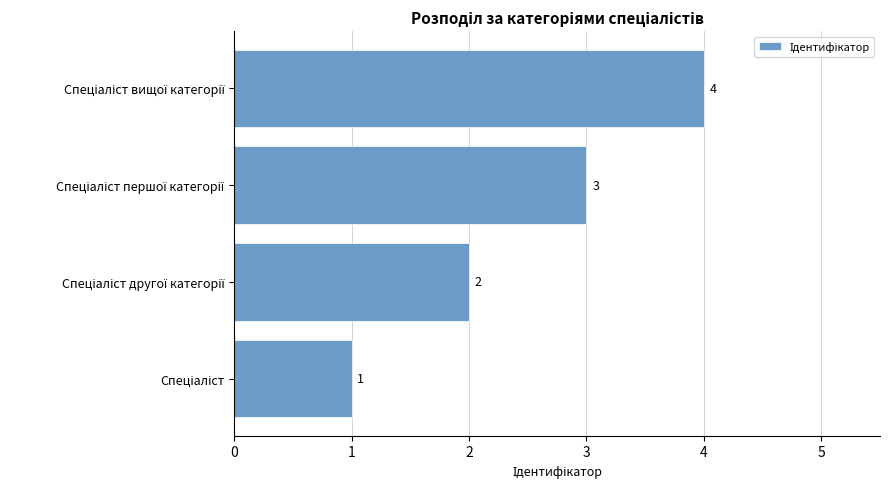

What is the greatest value displayed?

4